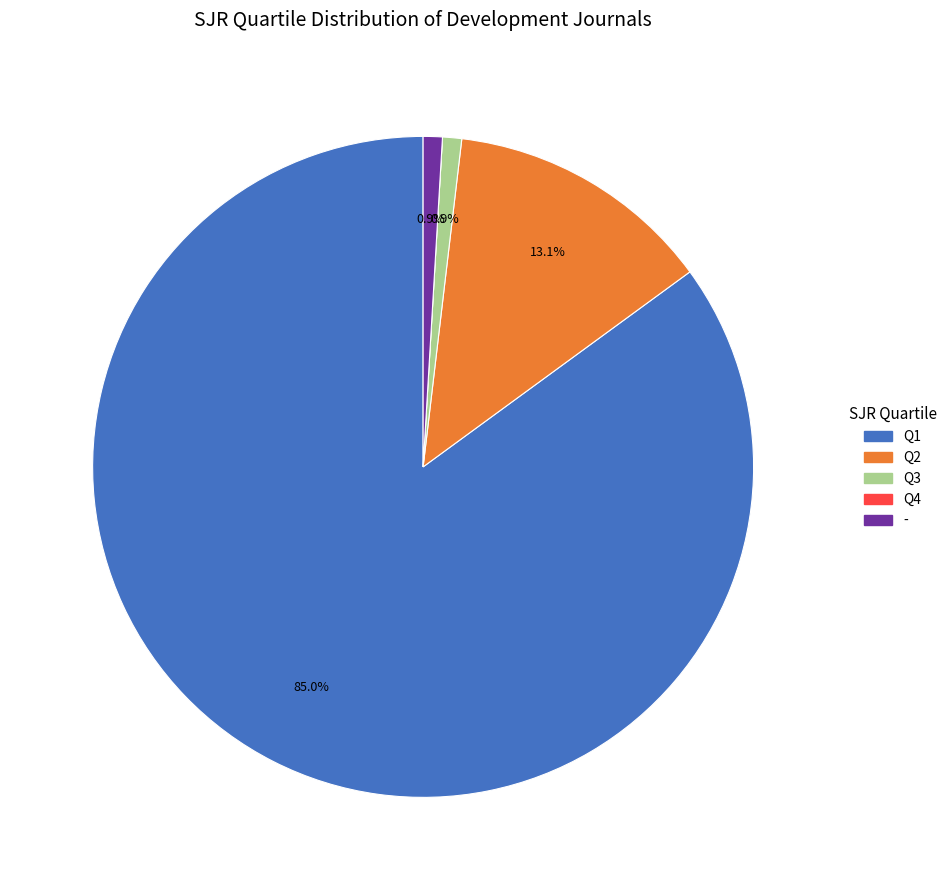

What is the largest slice in the pie chart?

Q1